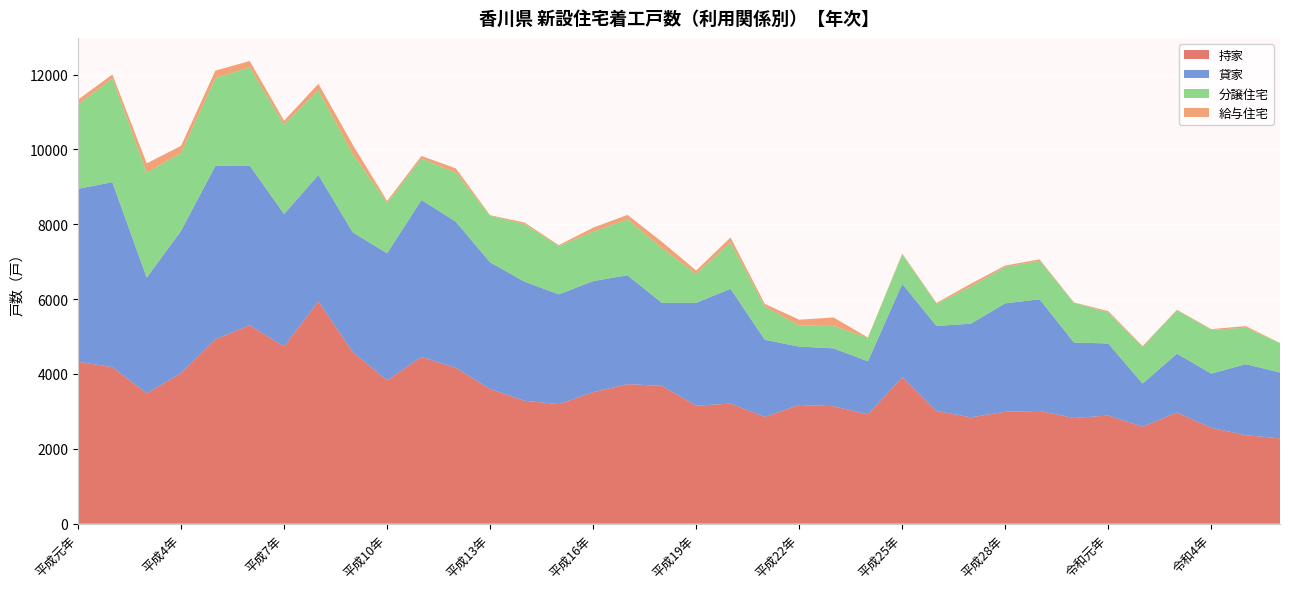

Reading left to right, transcribe all the data shown in this chart.

持家: 平成元年=4327	平成2年=4184	平成3年=3482	平成4年=4023	平成5年=4927	平成6年=5300	平成7年=4737	平成8年=5939	平成9年=4586	平成10年=3831	平成11年=4454	平成12年=4163	平成13年=3597	平成14年=3285	平成15年=3194	平成16年=3514	平成17年=3728	平成18年=3683	平成19年=3153	平成20年=3208	平成21年=2856	平成22年=3172	平成23年=3139	平成24年=2920	平成25年=3910	平成26年=3012	平成27年=2841	平成28年=2989	平成29年=3012	平成30年=2824	令和元年=2889	令和2年=2591	令和3年=2971	令和4年=2561	令和5年=2365	令和6年=2279
貸家: 平成元年=4622	平成2年=4940	平成3年=3093	平成4年=3801	平成5年=4635	平成6年=4268	平成7年=3537	平成8年=3378	平成9年=3198	平成10年=3394	平成11年=4195	平成12年=3908	平成13年=3386	平成14年=3182	平成15年=2934	平成16年=2967	平成17年=2910	平成18年=2217	平成19年=2749	平成20年=3068	平成21年=2057	平成22年=1559	平成23年=1546	平成24年=1419	平成25年=2498	平成26年=2269	平成27年=2504	平成28年=2899	平成29年=2984	平成30年=2018	令和元年=1925	令和2年=1152	令和3年=1571	令和4年=1449	令和5年=1897	令和6年=1761
分譲住宅: 平成元年=2249	平成2年=2775	平成3年=2804	平成4年=2082	平成5年=2344	平成6年=2625	平成7年=2388	平成8年=2266	平成9年=2093	平成10年=1342	平成11年=1108	平成12年=1311	平成13年=1243	平成14年=1538	平成15年=1289	平成16年=1323	平成17年=1492	平成18年=1466	平成19年=771	平成20年=1239	平成21年=891	平成22年=567	平成23年=598	平成24年=628	平成25年=783	平成26年=593	平成27年=995	平成28年=974	平成29年=1028	平成30年=1062	令和元年=832	令和2年=983	令和3年=1163	令和4年=1167	令和5年=975	令和6年=787
給与住宅: 平成元年=131	平成2年=104	平成3年=248	平成4年=190	平成5年=199	平成6年=169	平成7年=104	平成8年=171	平成9年=247	平成10年=54	平成11年=69	平成12年=112	平成13年=17	平成14年=42	平成15年=25	平成16年=106	平成17年=120	平成18年=167	平成19年=91	平成20年=132	平成21年=67	平成22年=152	平成23年=227	平成24年=9	平成25年=26	平成26年=25	平成27年=72	平成28年=36	平成29年=39	平成30年=9	令和元年=34	令和2年=21	令和3年=13	令和4年=21	令和5年=42	令和6年=1